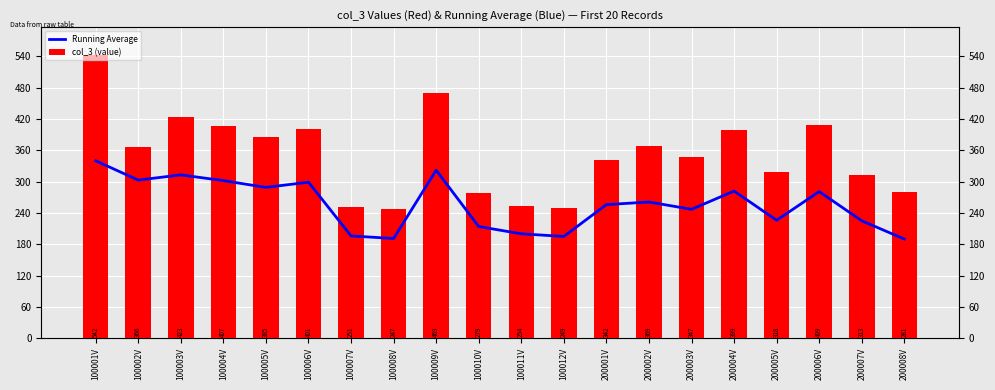

What is the label of the 18th bar from the left?

200006V